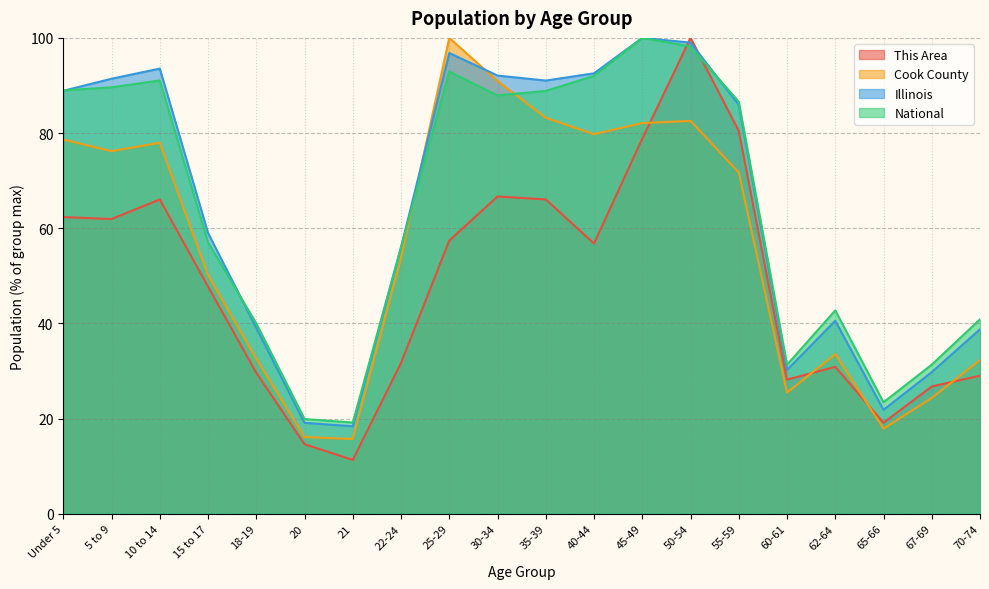

Between 40-44 and 45-49, which series saw the biggest shift?

This Area